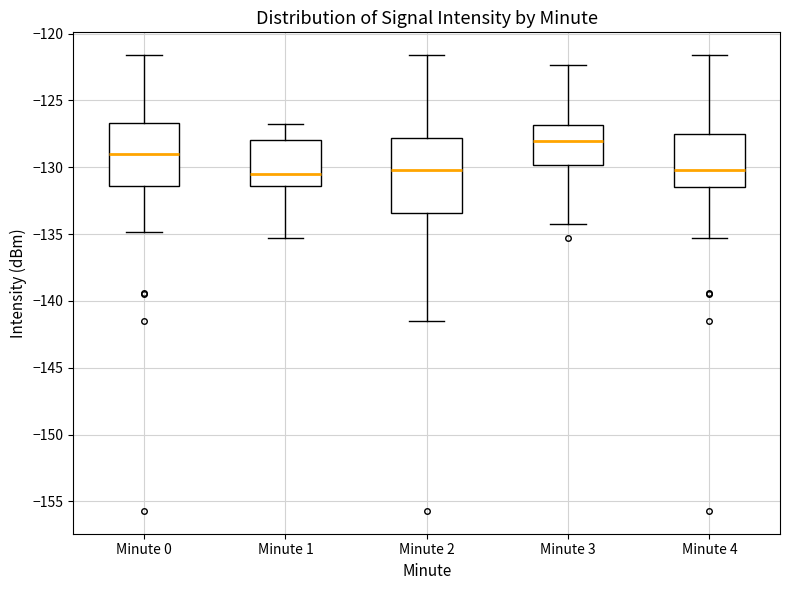

Which box's median line is the highest?

Minute 3